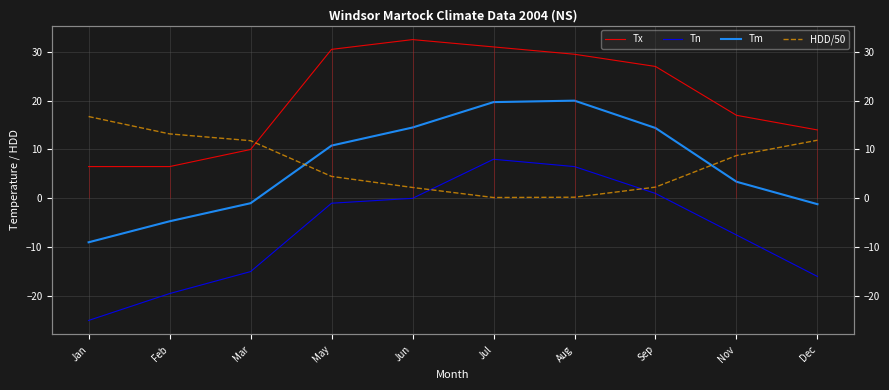

At which label does Tm reach its minimum?

Jan